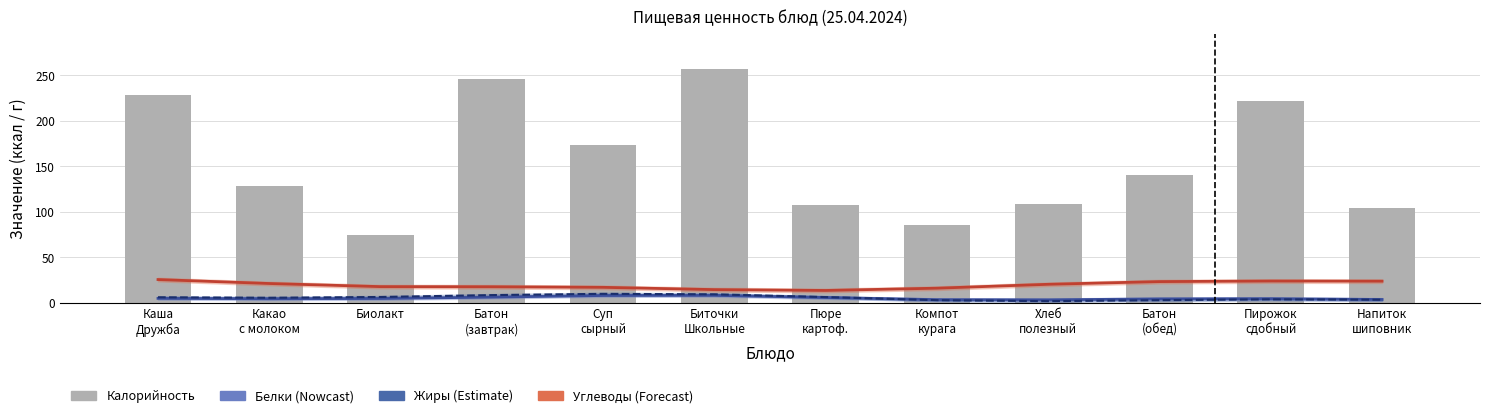

Reading left to right, what are all the values shown in this chart?

Белки: 5.2	4.7	5.0	6.5	8.3	8.5	6.1	3.7	3.5	4.6	4.8	3.9
Жиры: 6.4	5.8	6.7	8.7	10.1	9.6	6.6	3.2	2.1	3.2	4.1	3.7
Углеводы: 25.8	21.5	18.0	17.9	17.3	14.8	13.8	16.3	20.6	23.6	24.2	24.0
Калорийность: 228.0	128.0	75.0	246.2	173.0	257.0	108.0	86.0	109.2	140.0	222.0	104.0